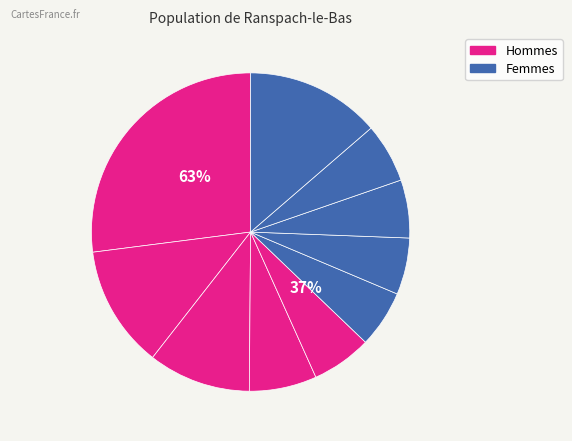

To the nearest percent, what is the average slice percentage?

10%